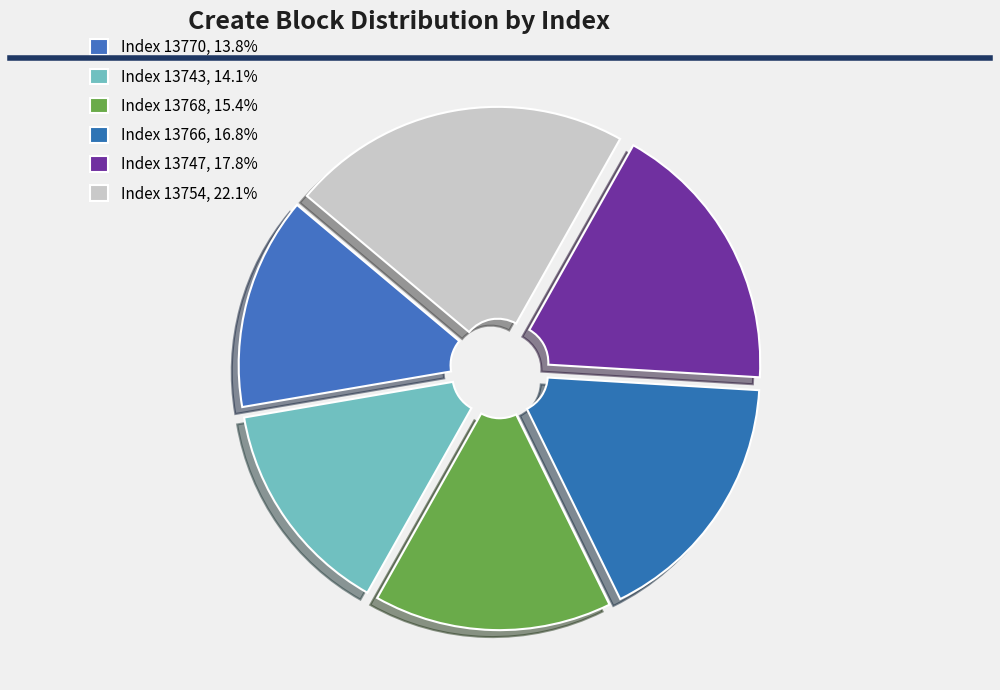

Rank the categories by value from highest to lowest.

13754, 13747, 13766, 13768, 13743, 13770